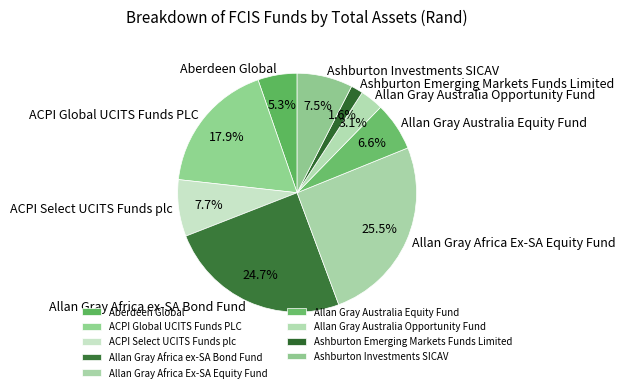

What is the smallest slice in the pie chart?

Ashburton Emerging Markets Funds Limited